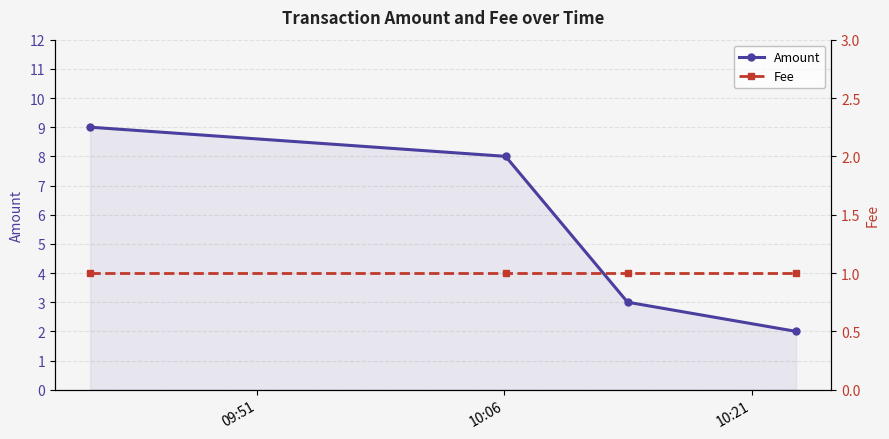

Reading left to right, list all the values displayed in this chart.

Amount: 9	8	3	2
Fee: 1	1	1	1